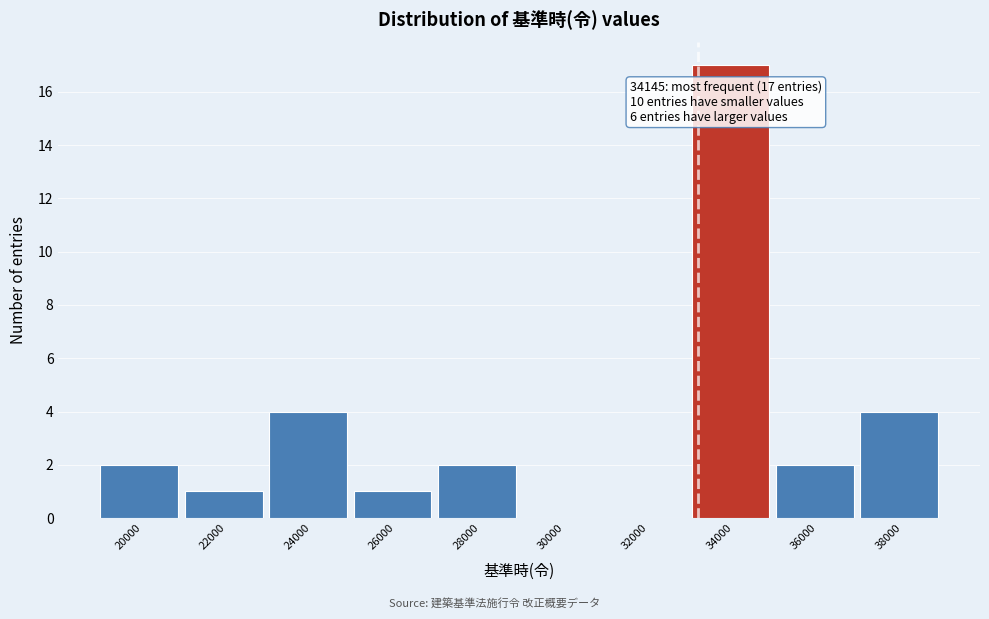

Reading left to right, transcribe all the data shown in this chart.

20000=2	22000=1	24000=4	26000=1	28000=2	30000=0	32000=0	34000=17	36000=2	38000=4